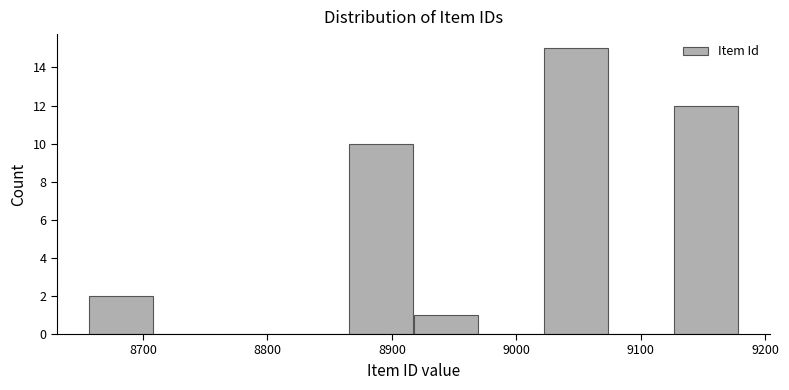

Reading left to right, list every bar in this chart as the range it spans on the x-axis followed by its height. Neither the bar edges nor the heights are printed on the chart, so give them approximately, as read against the axes.

8660 to 8710: 2
8710 to 8760: 0
8760 to 8810: 0
8810 to 8870: 0
8870 to 8920: 10
8920 to 8970: 1
8970 to 9020: 0
9020 to 9070: 15
9070 to 9130: 0
9130 to 9180: 12